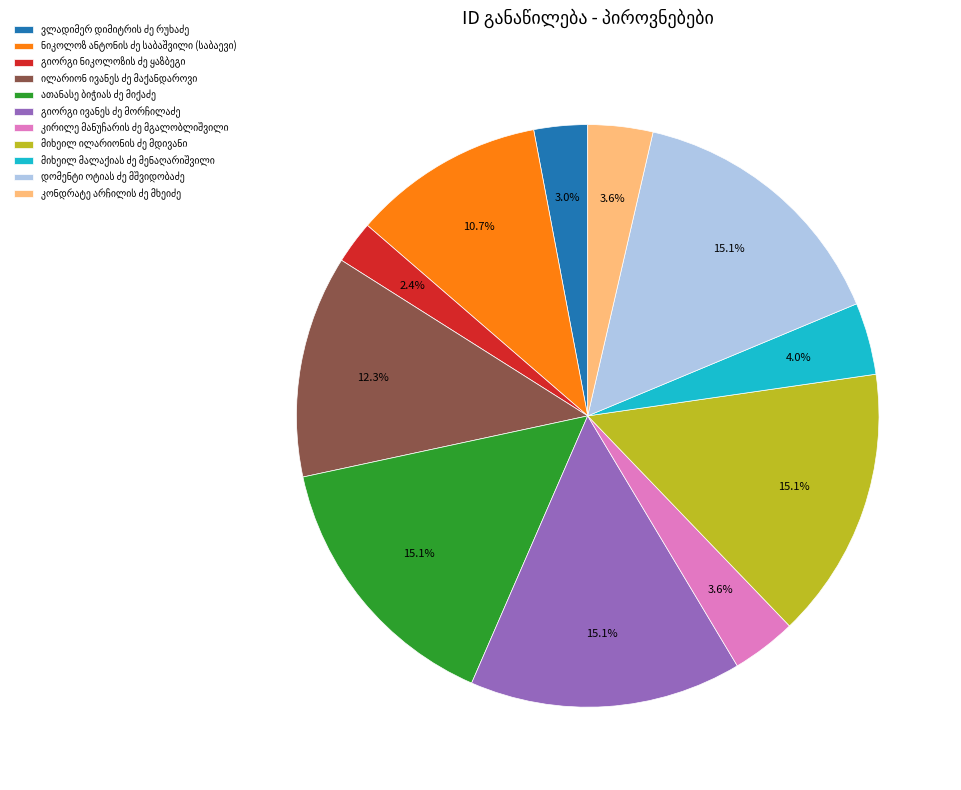

How many segments does this pie chart have?

11